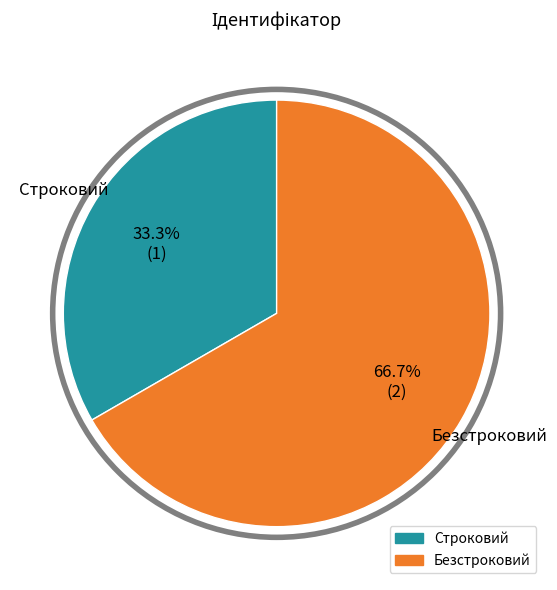

Is it true that Безстроковий is 67% of the pie?

True